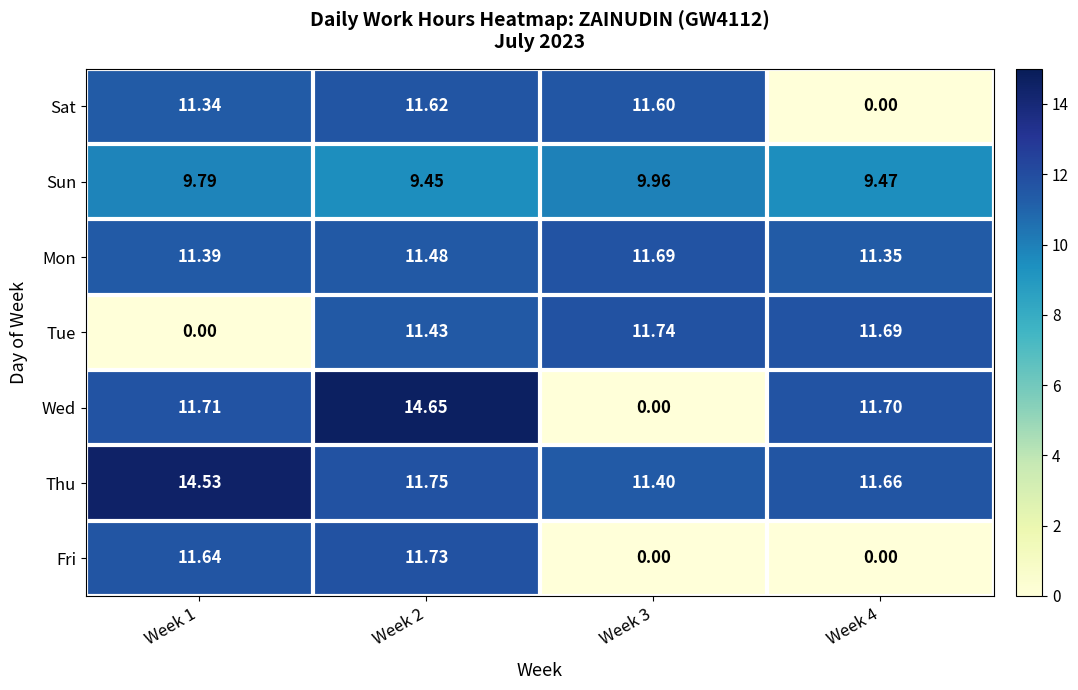

Which series changed the most between Week 2 and Week 4?

Fri